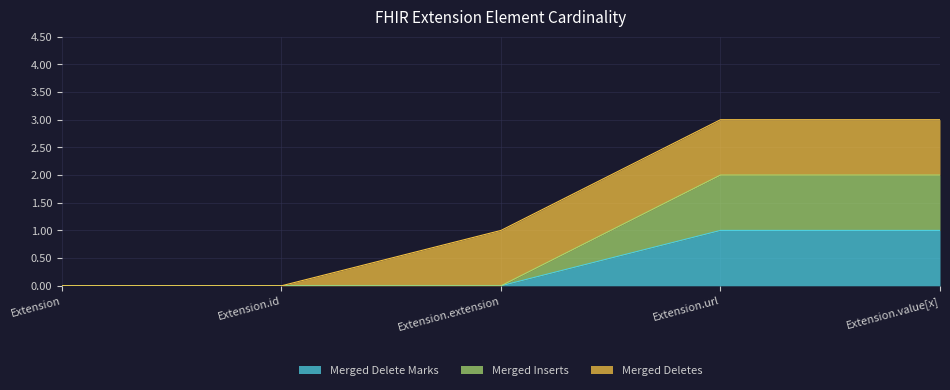

The Merged Delete Marks series shows 0 at Extension.value[x]. True or false?

False